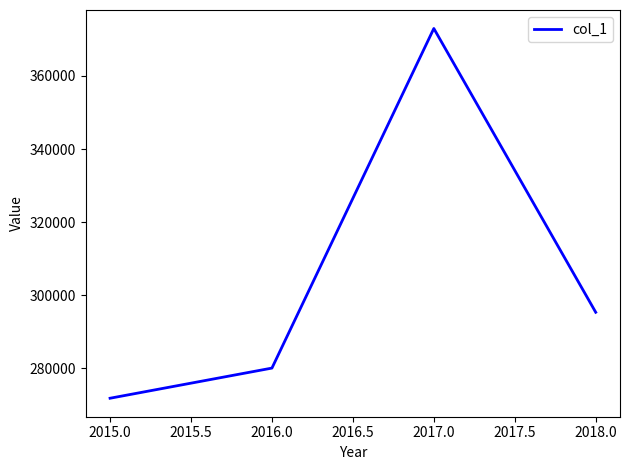

What is the minimum value shown in the chart?

271762